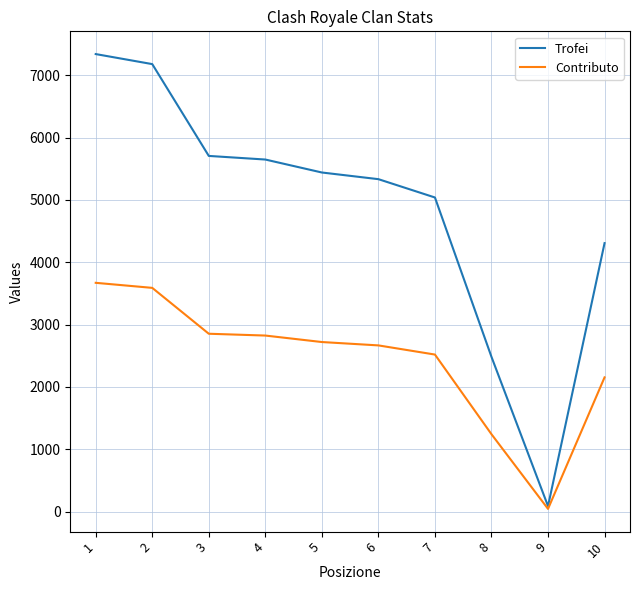

Which category has the lowest value in the Contributo series?

9